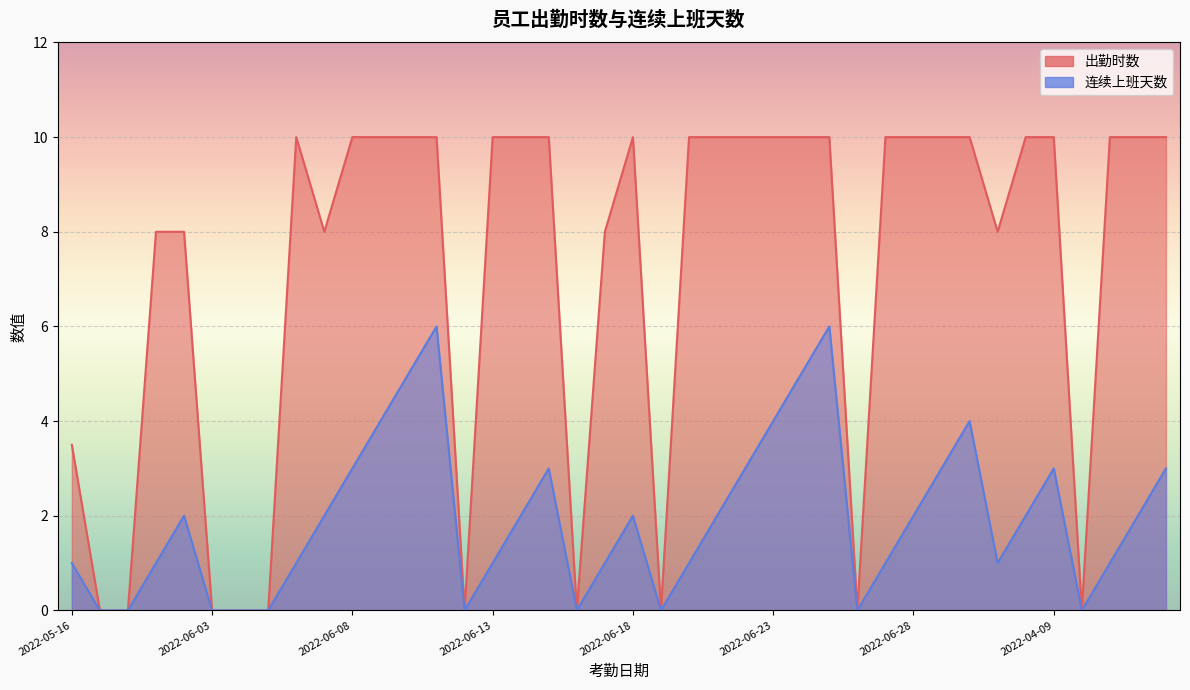

Reading left to right, transcribe all the data shown in this chart.

出勤时数: 3.5	0.0	0.0	8.0	8.0	0.0	0.0	0.0	10.0	8.0	10.0	10.0	10.0	10.0	0.0	10.0	10.0	10.0	0.0	8.0	10.0	0.0	10.0	10.0	10.0	10.0	10.0	10.0	0.0	10.0	10.0	10.0	10.0	8.0	10.0	10.0	0.0	10.0	10.0	10.0
连续上班天数: 1.0	0.0	0.0	1.0	2.0	0.0	0.0	0.0	1.0	2.0	3.0	4.0	5.0	6.0	0.0	1.0	2.0	3.0	0.0	1.0	2.0	0.0	1.0	2.0	3.0	4.0	5.0	6.0	0.0	1.0	2.0	3.0	4.0	1.0	2.0	3.0	0.0	1.0	2.0	3.0